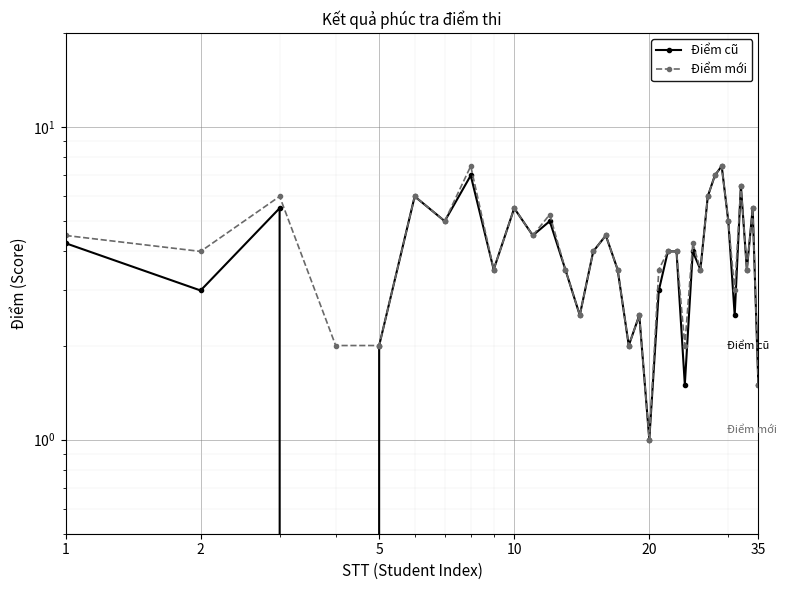

How many data points in Điểm cũ are less than 4?

16